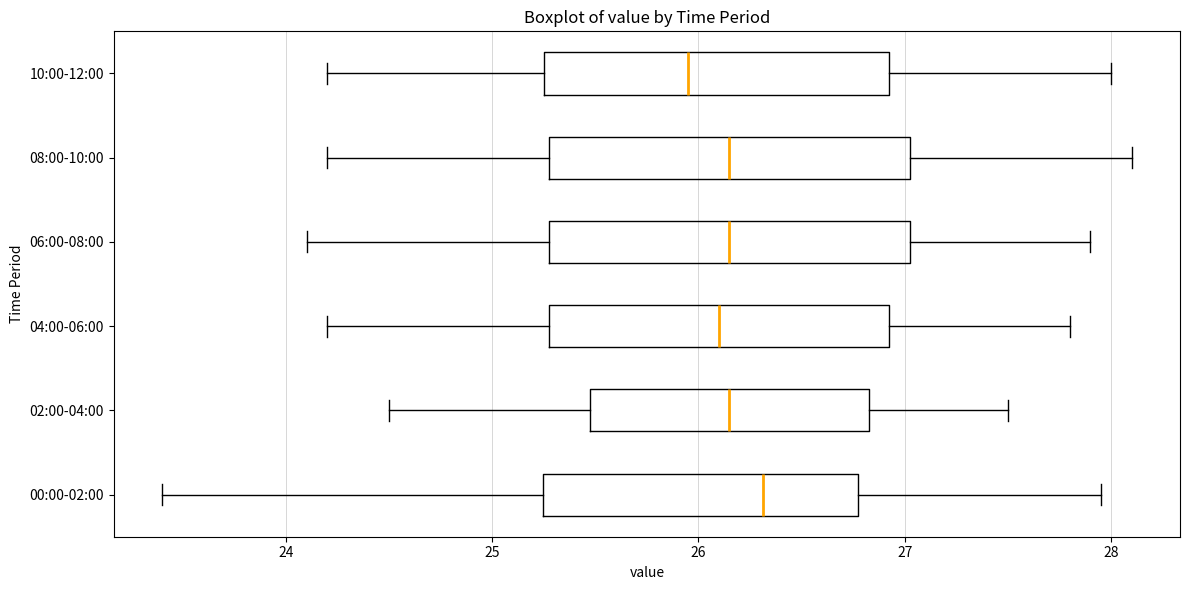

Reading bottom to top, read every box against the x-axis: the position of its median line, the range the box covers, and the ends of its whiskers. The values are not printed on the chart, so give them approximately, as read against the axis.

00:00-02:00: median 26.3, box 25.2 to 26.8, whiskers 23.4 to 28.0
02:00-04:00: median 26.2, box 25.5 to 26.8, whiskers 24.5 to 27.5
04:00-06:00: median 26.1, box 25.3 to 26.9, whiskers 24.2 to 27.8
06:00-08:00: median 26.2, box 25.3 to 27.0, whiskers 24.1 to 27.9
08:00-10:00: median 26.2, box 25.3 to 27.0, whiskers 24.2 to 28.1
10:00-12:00: median 26.0, box 25.3 to 26.9, whiskers 24.2 to 28.0